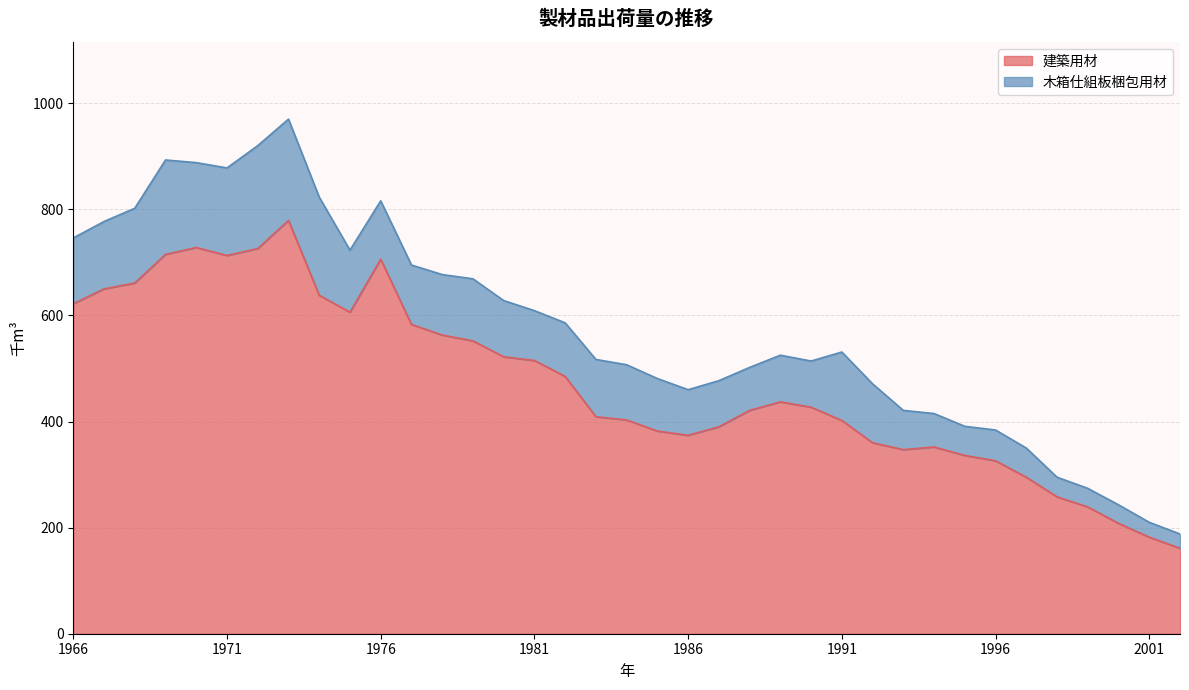

What is the sum of the values at 1994 and 1971?

1065